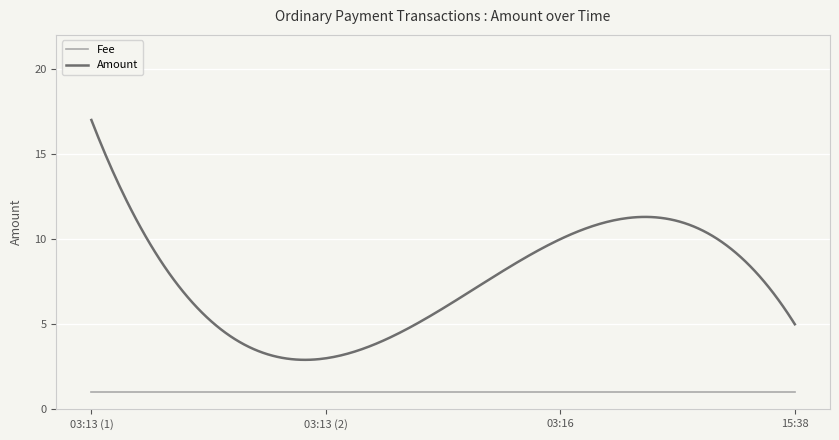

Rank the series by their maximum value, from lowest to highest.

Fee, Amount